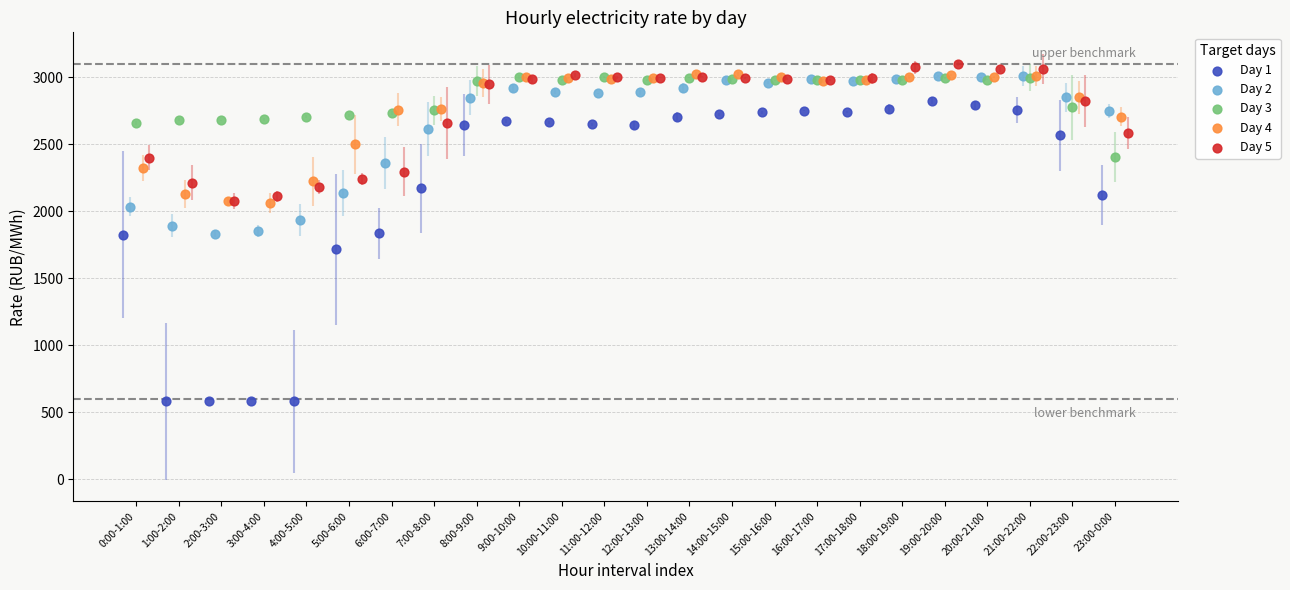

What are all the series names shown in the legend?

Day 1, Day 2, Day 3, Day 4, Day 5